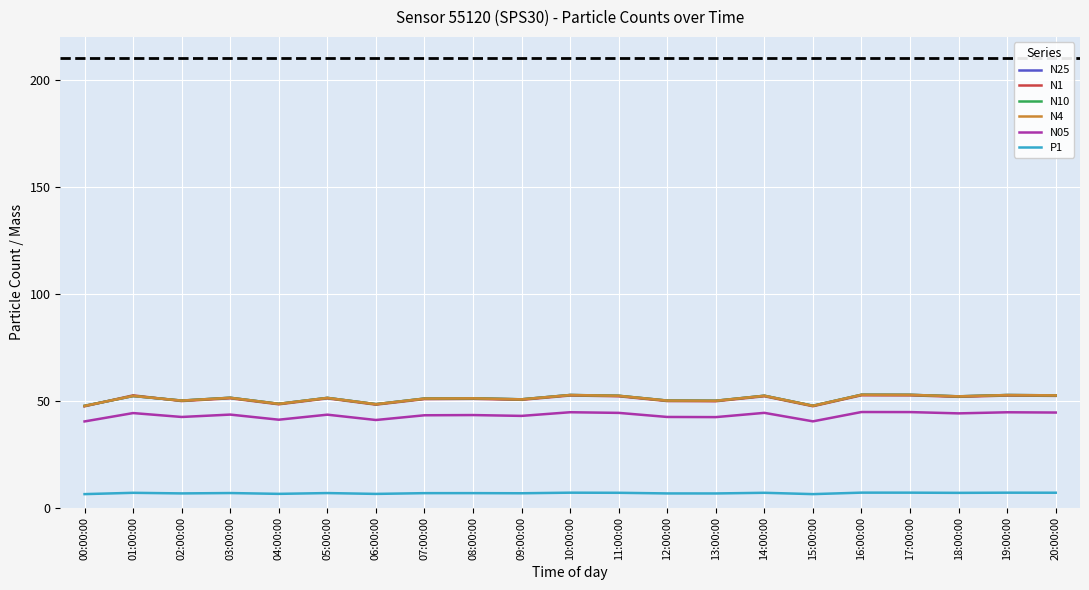

What is the total value across all series at 04:00:00?

241.3